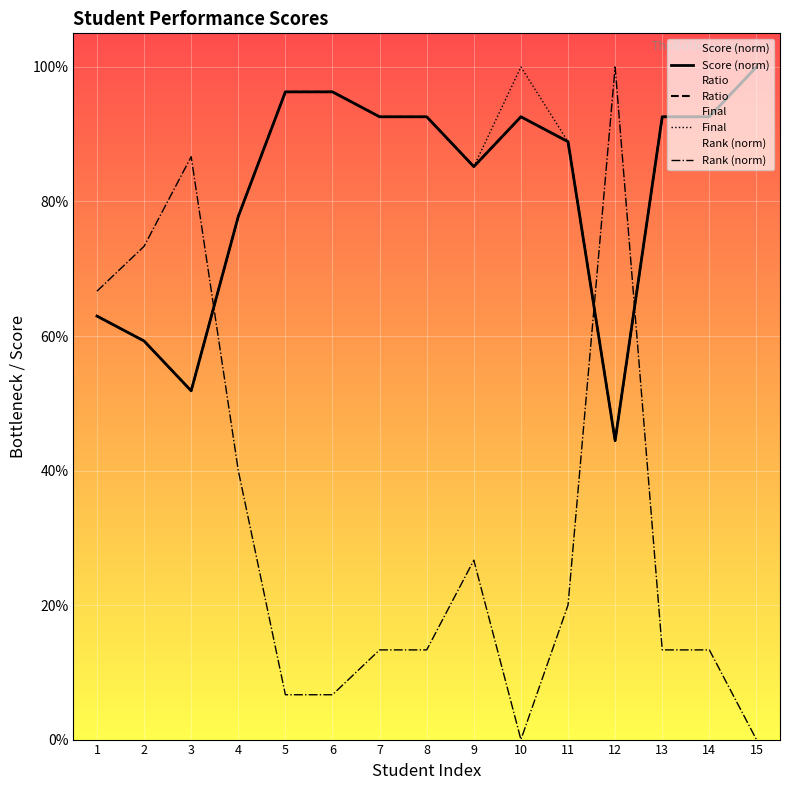

Reading left to right, transcribe all the data shown in this chart.

Score (norm): 1=0.6	2=0.6	3=0.5	4=0.8	5=1.0	6=1.0	7=0.9	8=0.9	9=0.9	10=0.9	11=0.9	12=0.4	13=0.9	14=0.9	15=1.0
Ratio: 1=0.6	2=0.6	3=0.5	4=0.8	5=1.0	6=1.0	7=0.9	8=0.9	9=0.9	10=0.9	11=0.9	12=0.4	13=0.9	14=0.9	15=1.0
Final: 1=0.6	2=0.6	3=0.5	4=0.8	5=1.0	6=1.0	7=0.9	8=0.9	9=0.9	10=1.0	11=0.9	12=0.4	13=0.9	14=0.9	15=1.0
Rank (norm): 1=0.7	2=0.7	3=0.9	4=0.4	5=0.1	6=0.1	7=0.1	8=0.1	9=0.3	10=0.0	11=0.2	12=1.0	13=0.1	14=0.1	15=0.0